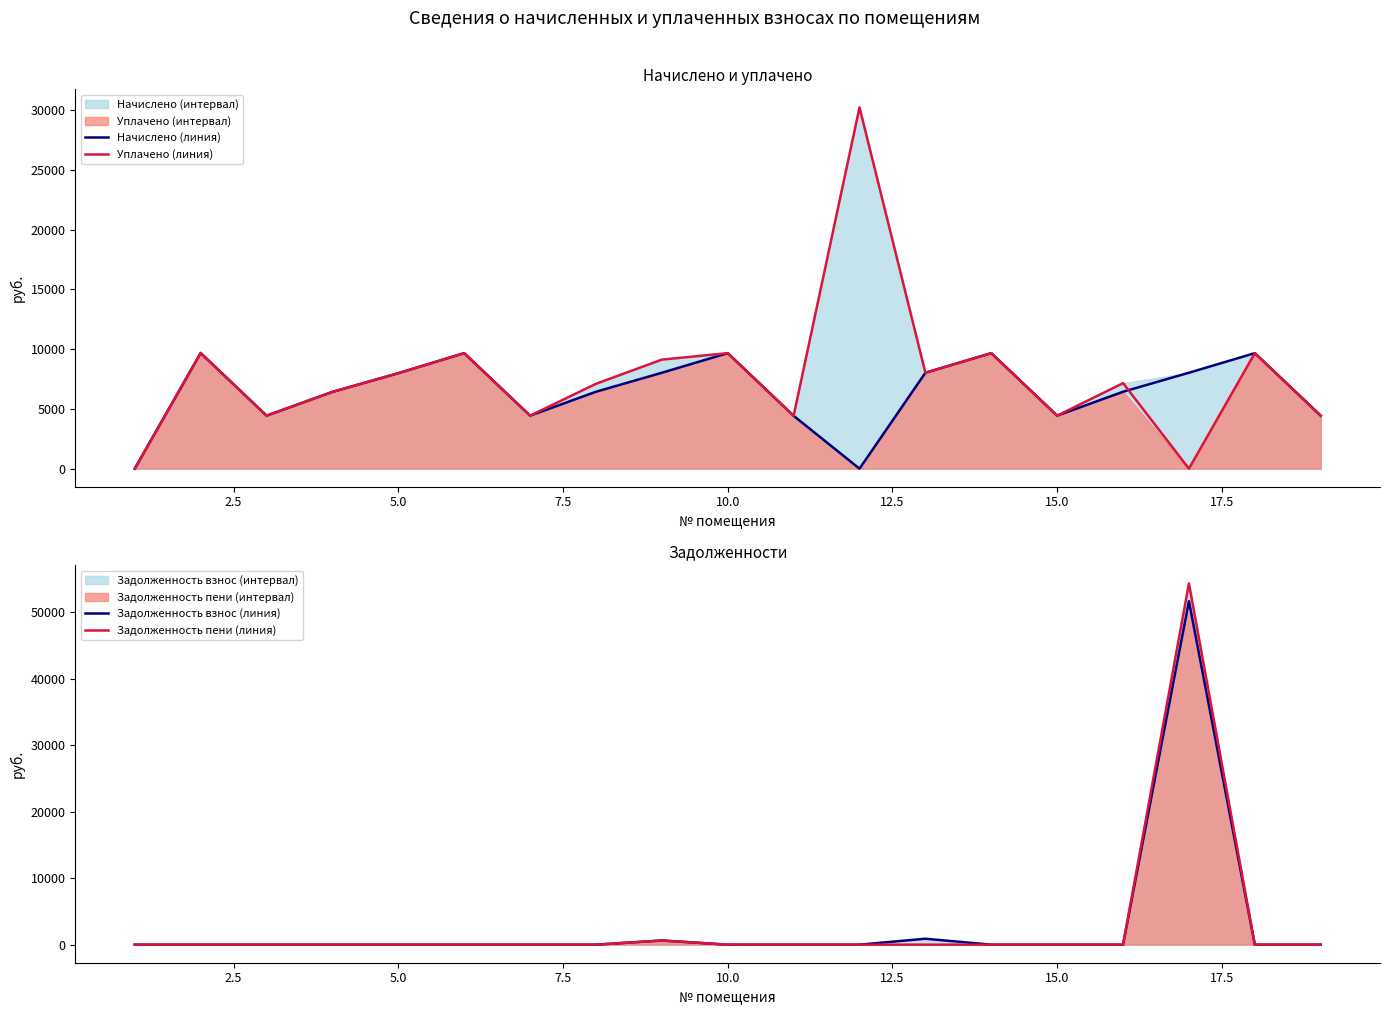

How many positive values does the Начислено (линия) series have?

17